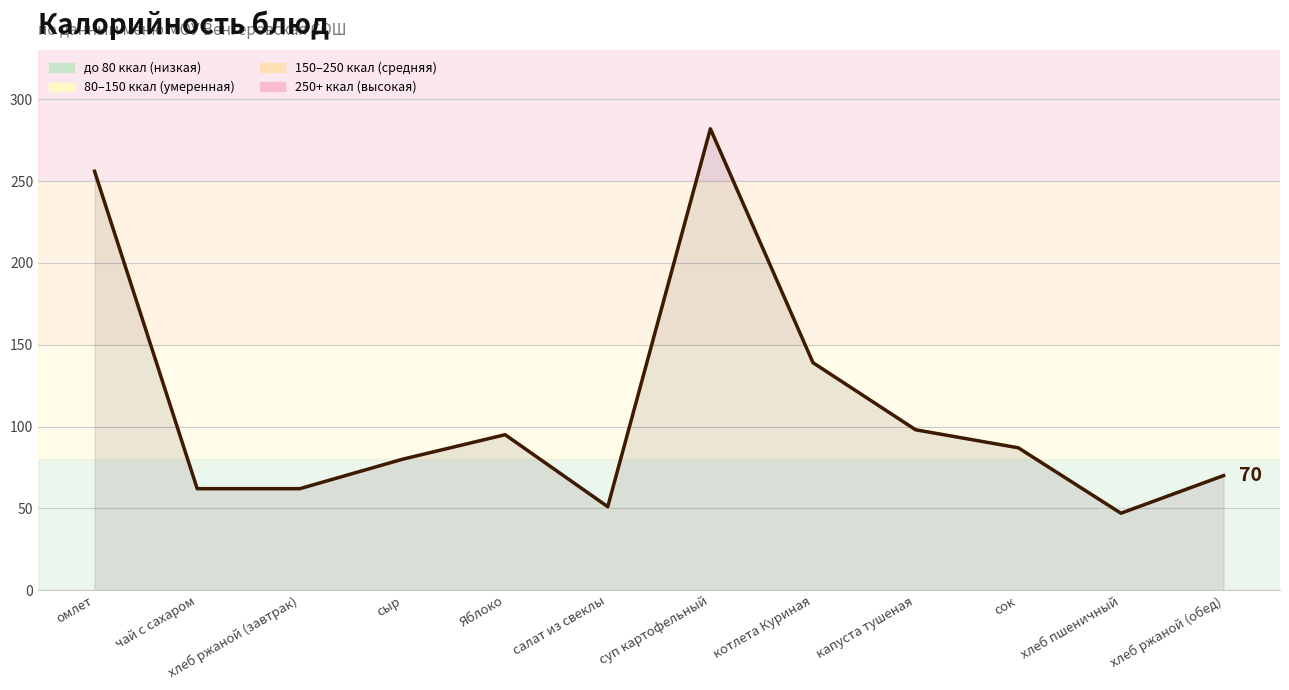

Is it true that the value at чай с сахаром is 89?

False